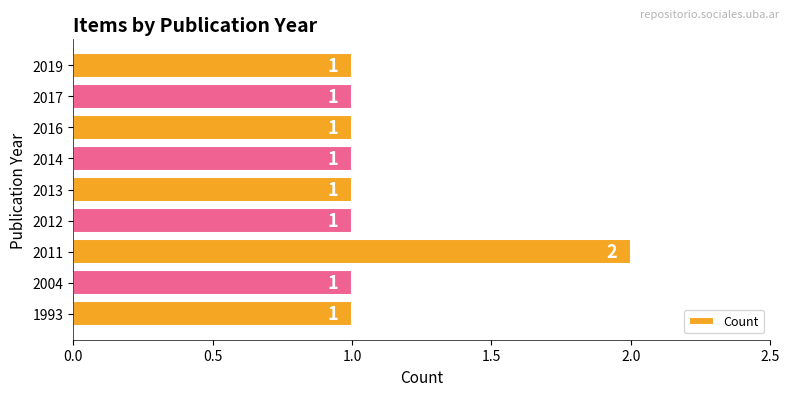

The chart shows a value of 1 at 1993. True or false?

True